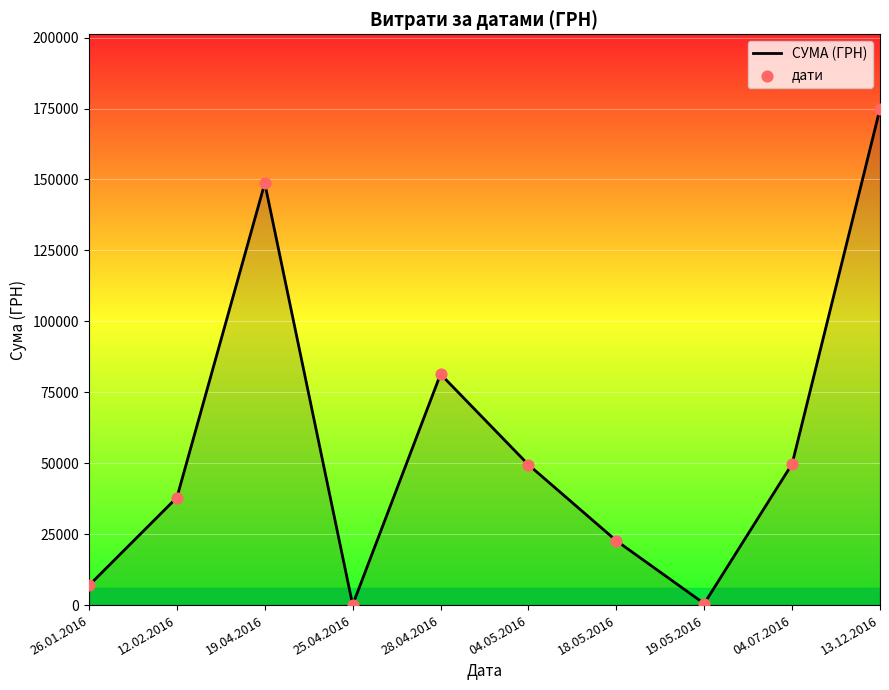

Between 26.01.2016 and 04.05.2016, which is larger?

04.05.2016